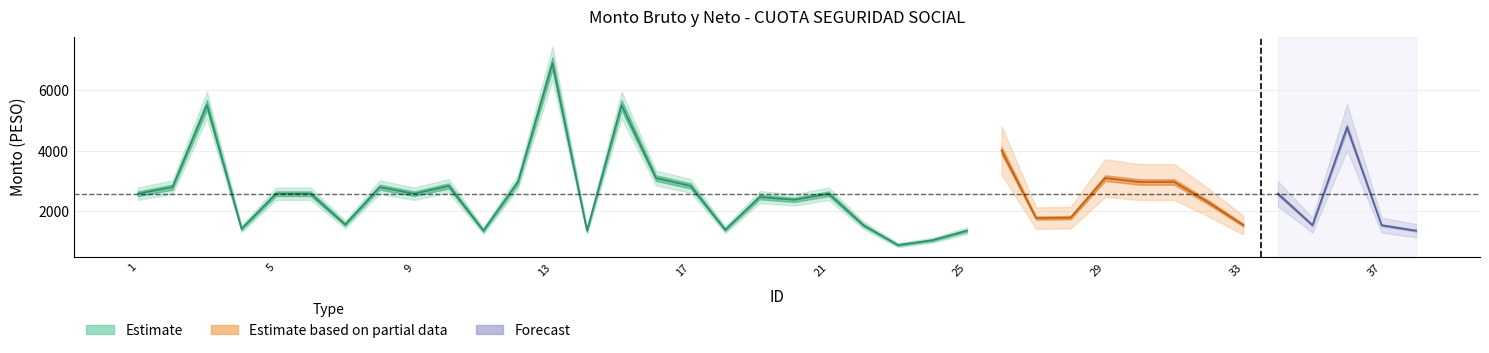

Reading left to right, list all the values displayed in this chart.

bruto: 2579.9	2797.0	5510.1	1422.9	2579.9	2579.9	1565.2	2797.0	2579.9	2837.9	1360.4	2966.9	6887.6	1360.4	5510.1	3095.9	2837.9	1389.8	2470.8	2378.6	2579.9	1541.8	884.7	1045.3	1360.4	4011.2	1776.4	1789.0	3095.9	2966.9	2966.9	2286.5	1541.8	2579.9	1541.8	4775.2	1541.8	1360.4
neto: 2579.9	2797.0	5510.1	1422.9	2579.9	2579.9	1565.2	2797.0	2579.9	2837.9	1360.4	2966.9	6887.6	1360.4	5510.1	3095.9	2837.9	1389.8	2470.8	2378.6	2579.9	1541.8	884.7	1045.3	1360.4	4011.2	1776.4	1789.0	3095.9	2966.9	2966.9	2286.5	1541.8	2579.9	1541.8	4775.2	1541.8	1360.4